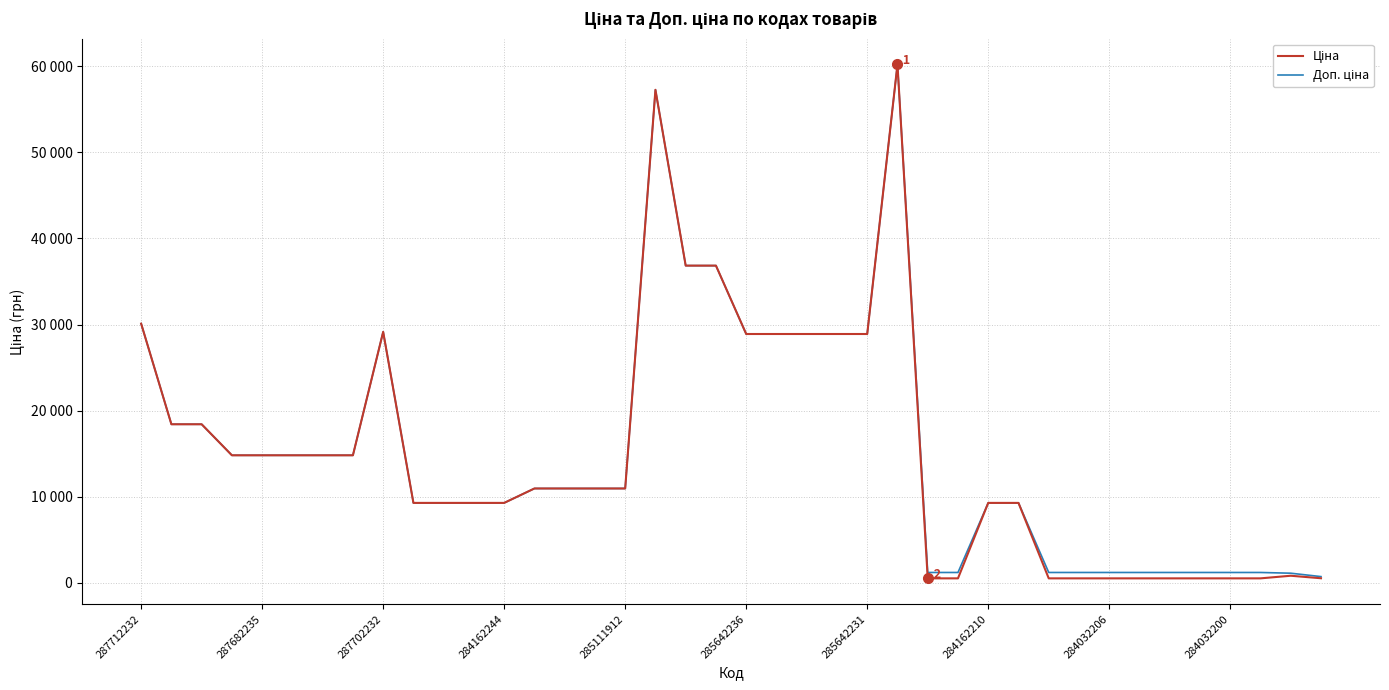

At which category is the sum across all series the highest?

25